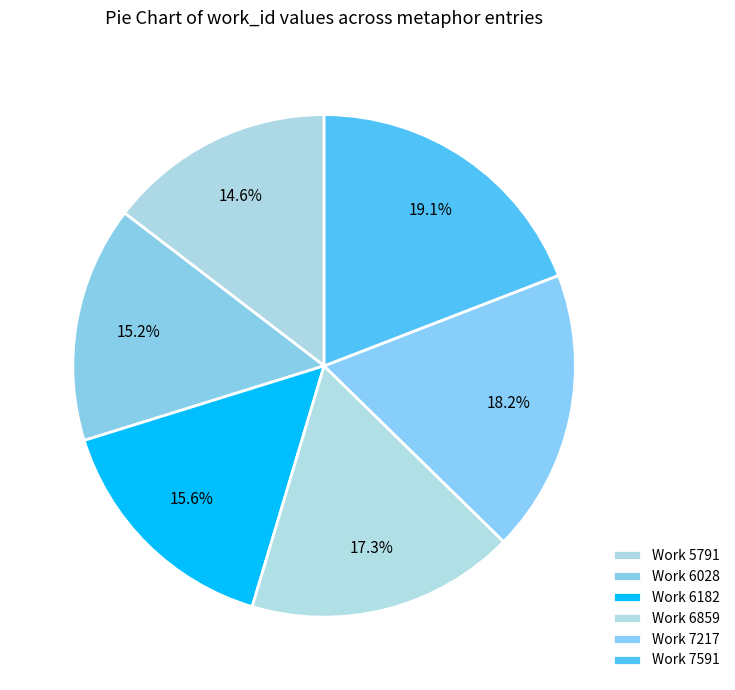

How many slices are in this pie chart?

6